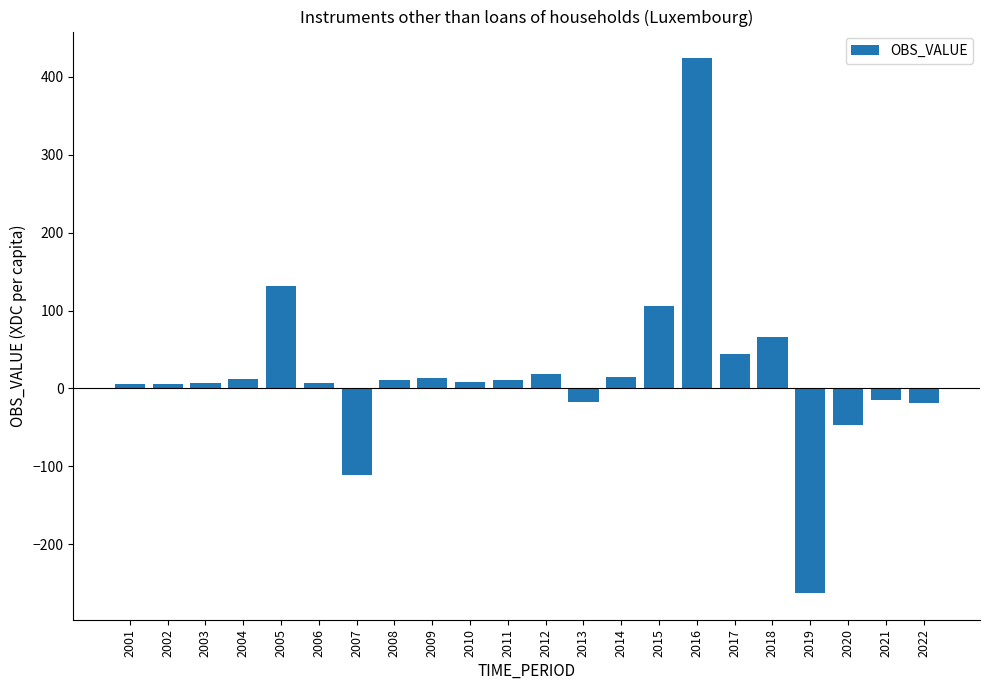

What is the average value?

18.7